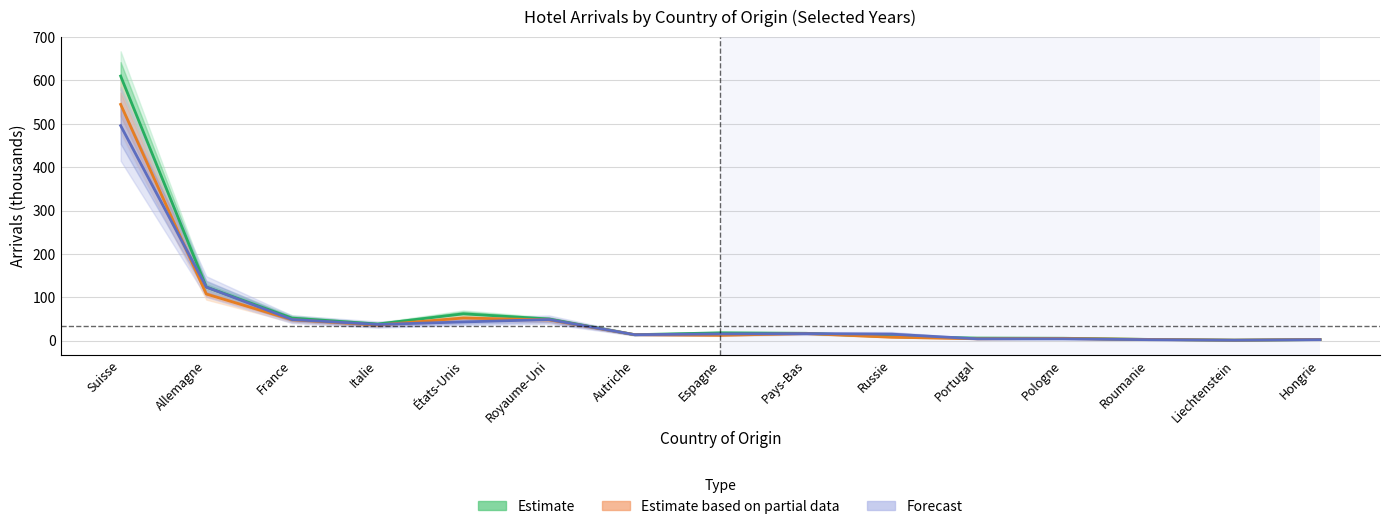

At how many categories does at least one series exceed 40?

5